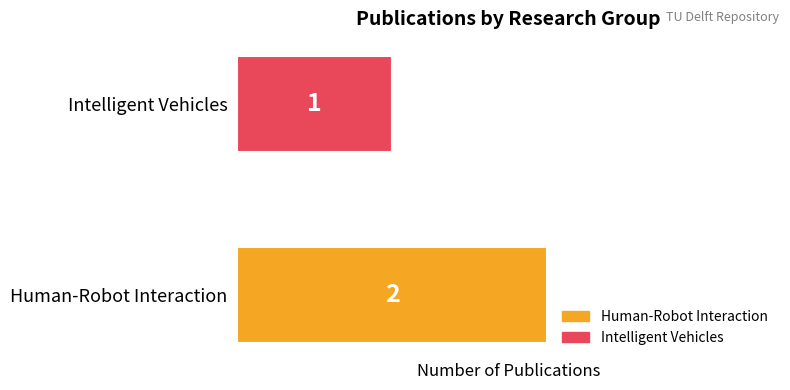

How many values are below 2?

1